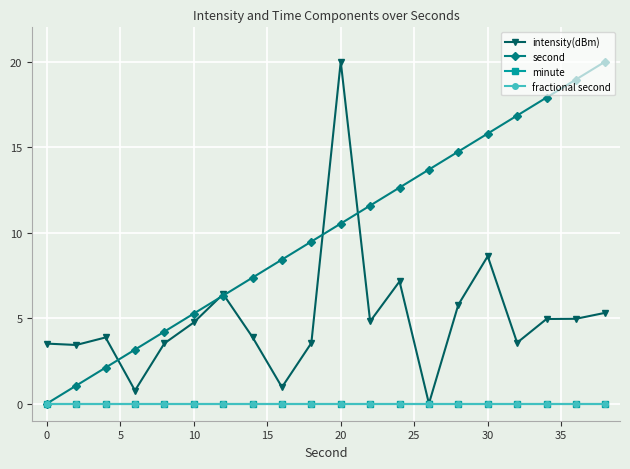

Does the chart have visible grid lines?

Yes